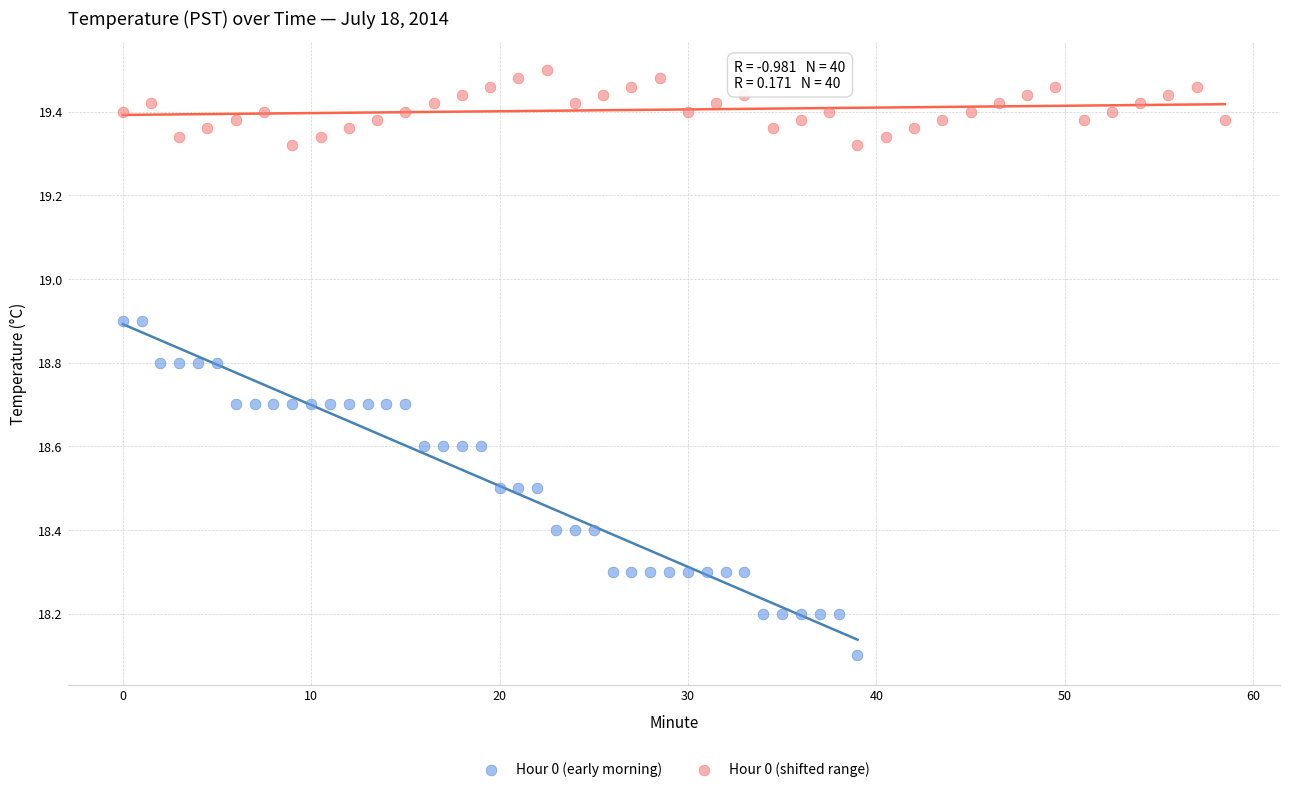

Which series contains the lowest Y value?

Hour 0 (early morning)